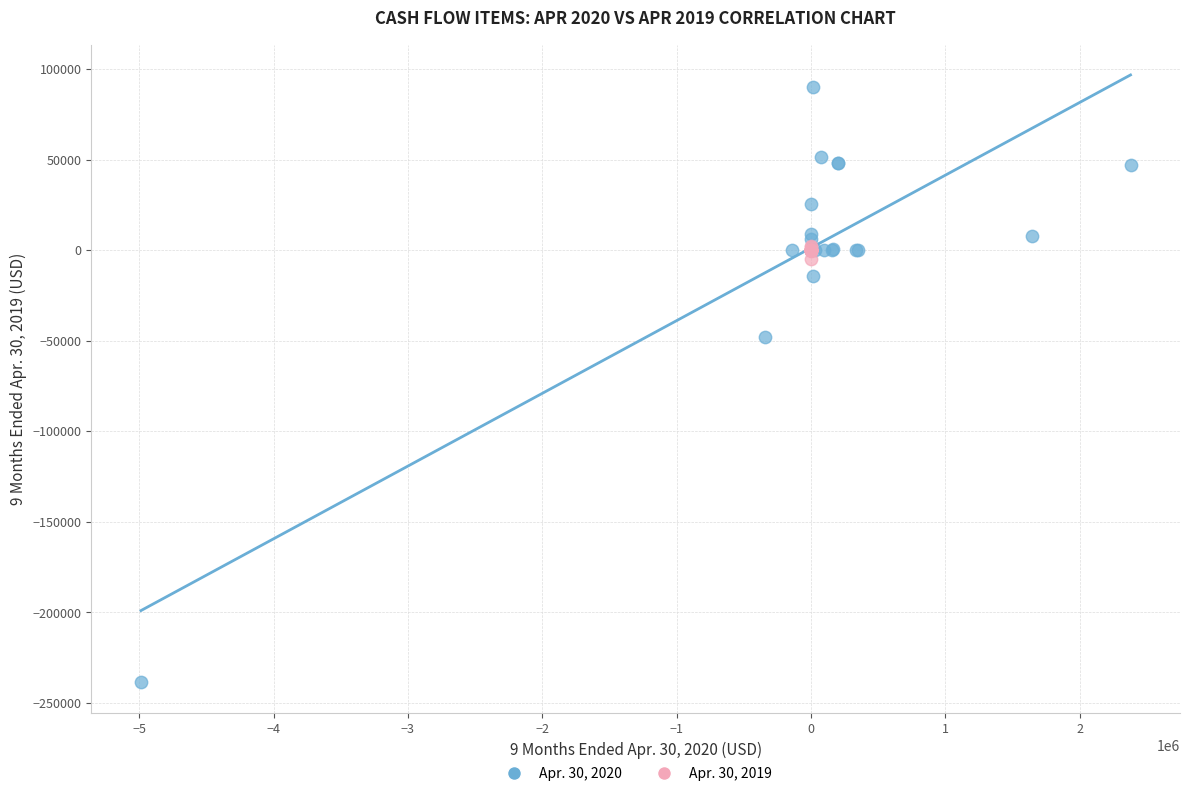

Which series has the largest Y range (max minus min)?

Apr. 30, 2020